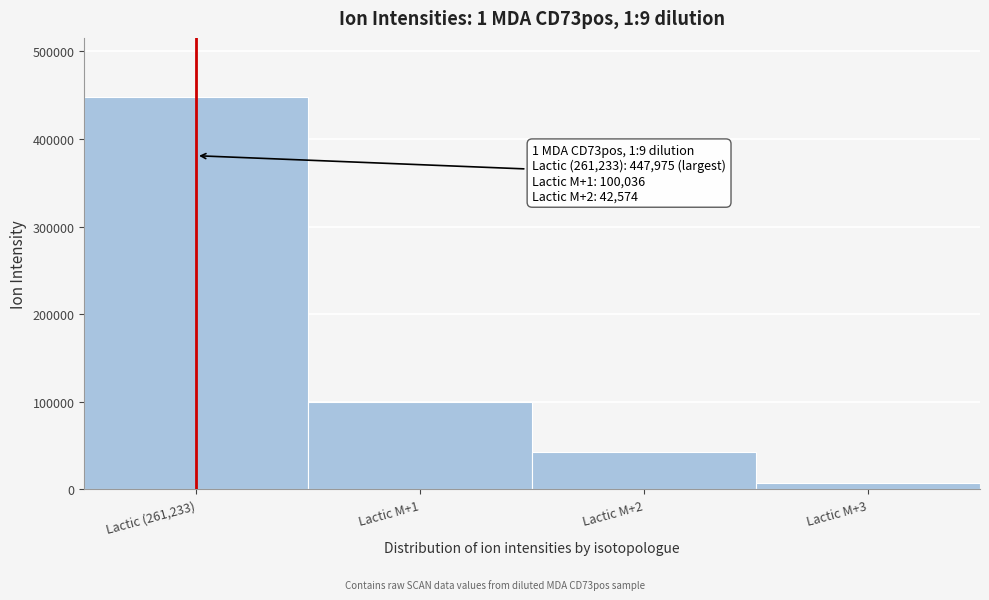

Reading right to left, list all the values displayed in this chart.

Lactic M+3=7513.7	Lactic M+2=42573.9	Lactic M+1=100035.9	Lactic (261,233)=447974.9